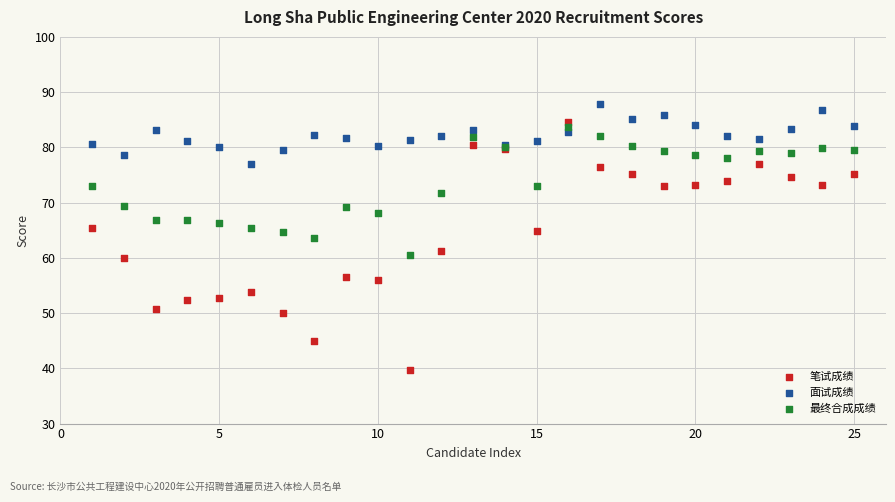

Which series has the widest spread of Y values?

笔试成绩